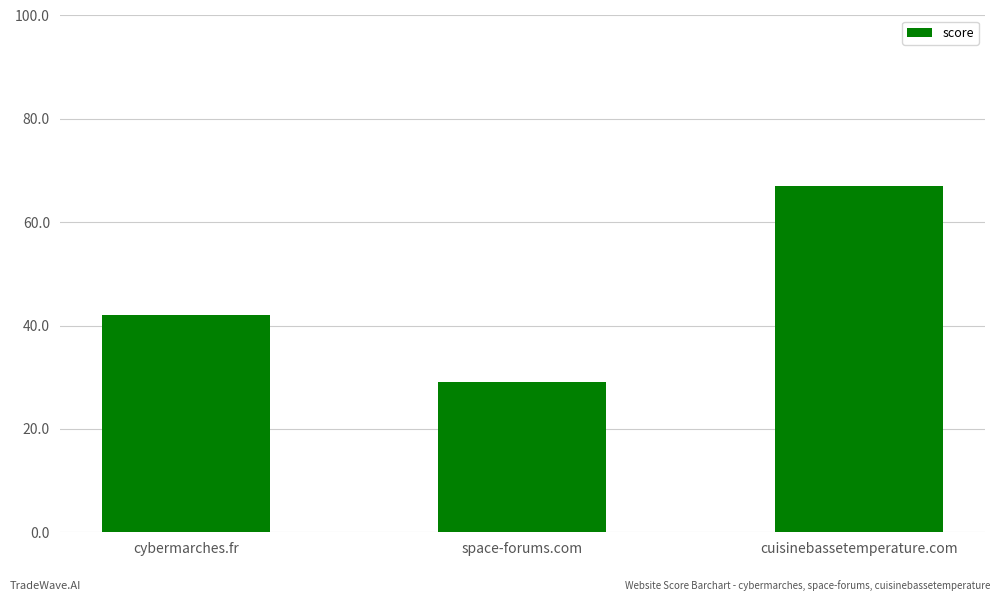

Are the bars horizontal?

No